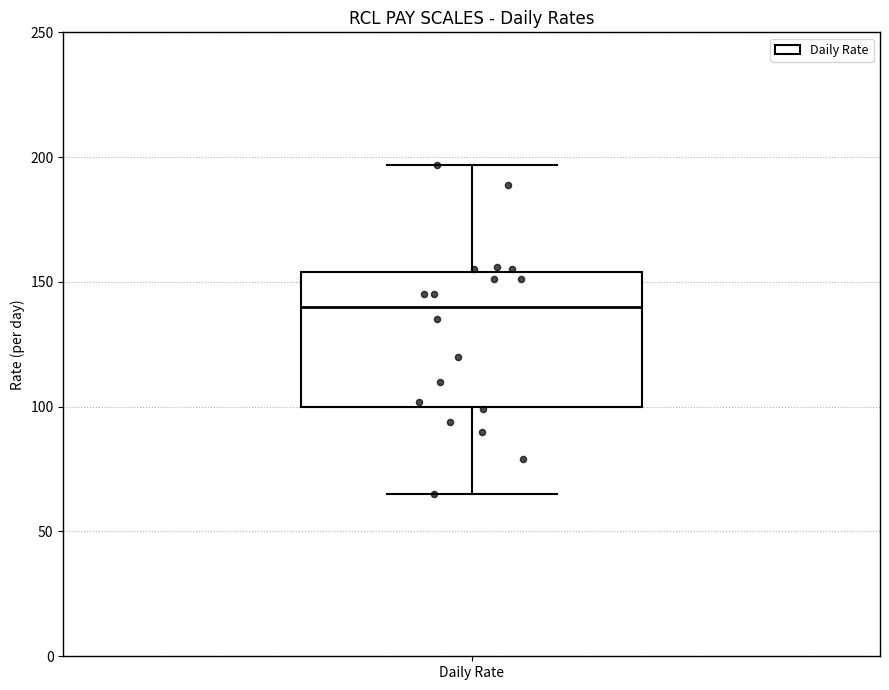

Read this box plot against the y-axis: the position of the median line, the range covered by the box, and the ends of both whiskers. The values are not printed on the chart, so give them approximately, as read against the axis.

median 140, box 100 to 155, whiskers 65 to 195